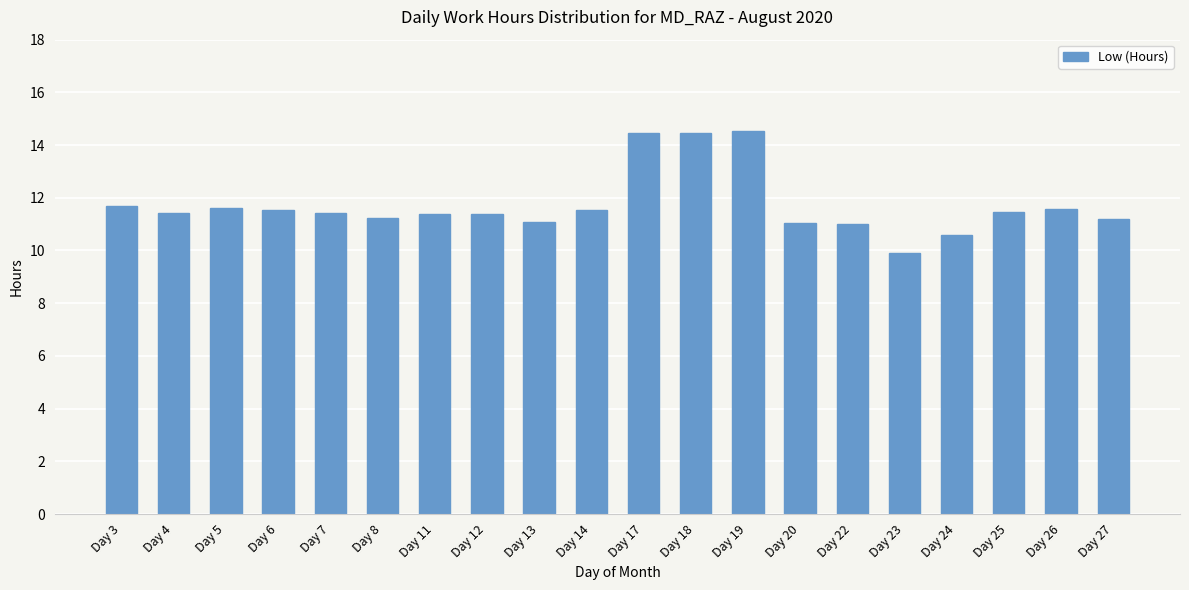

What is the ratio of the value at Day 27 to the value at Day 12?

1.0